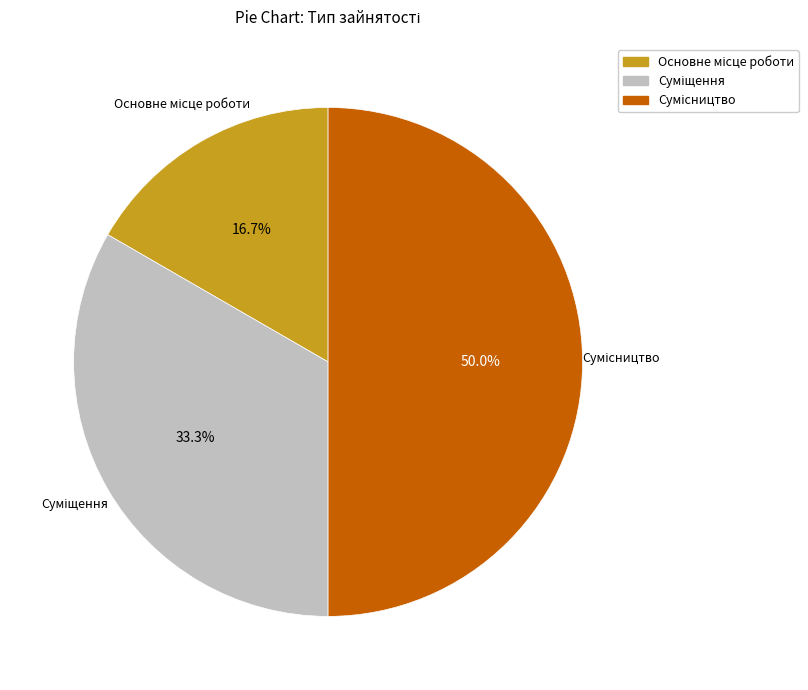

Is Сумісництво the majority of the pie?

No